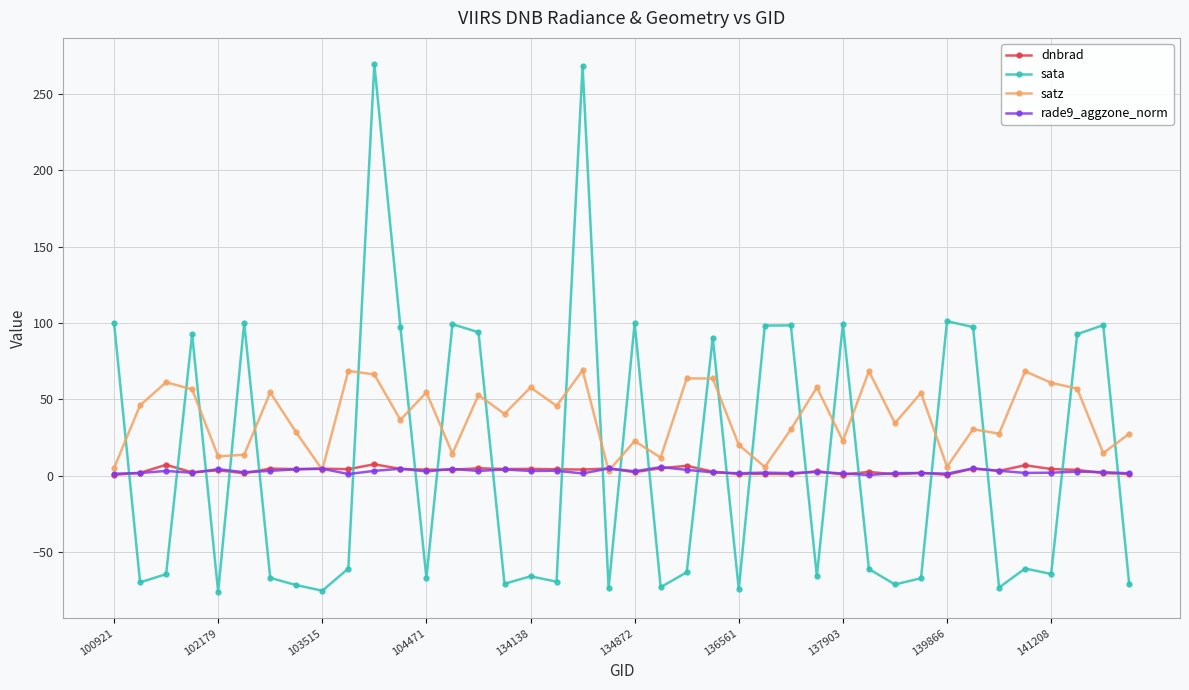

Which series has the largest range (max minus min)?

sata